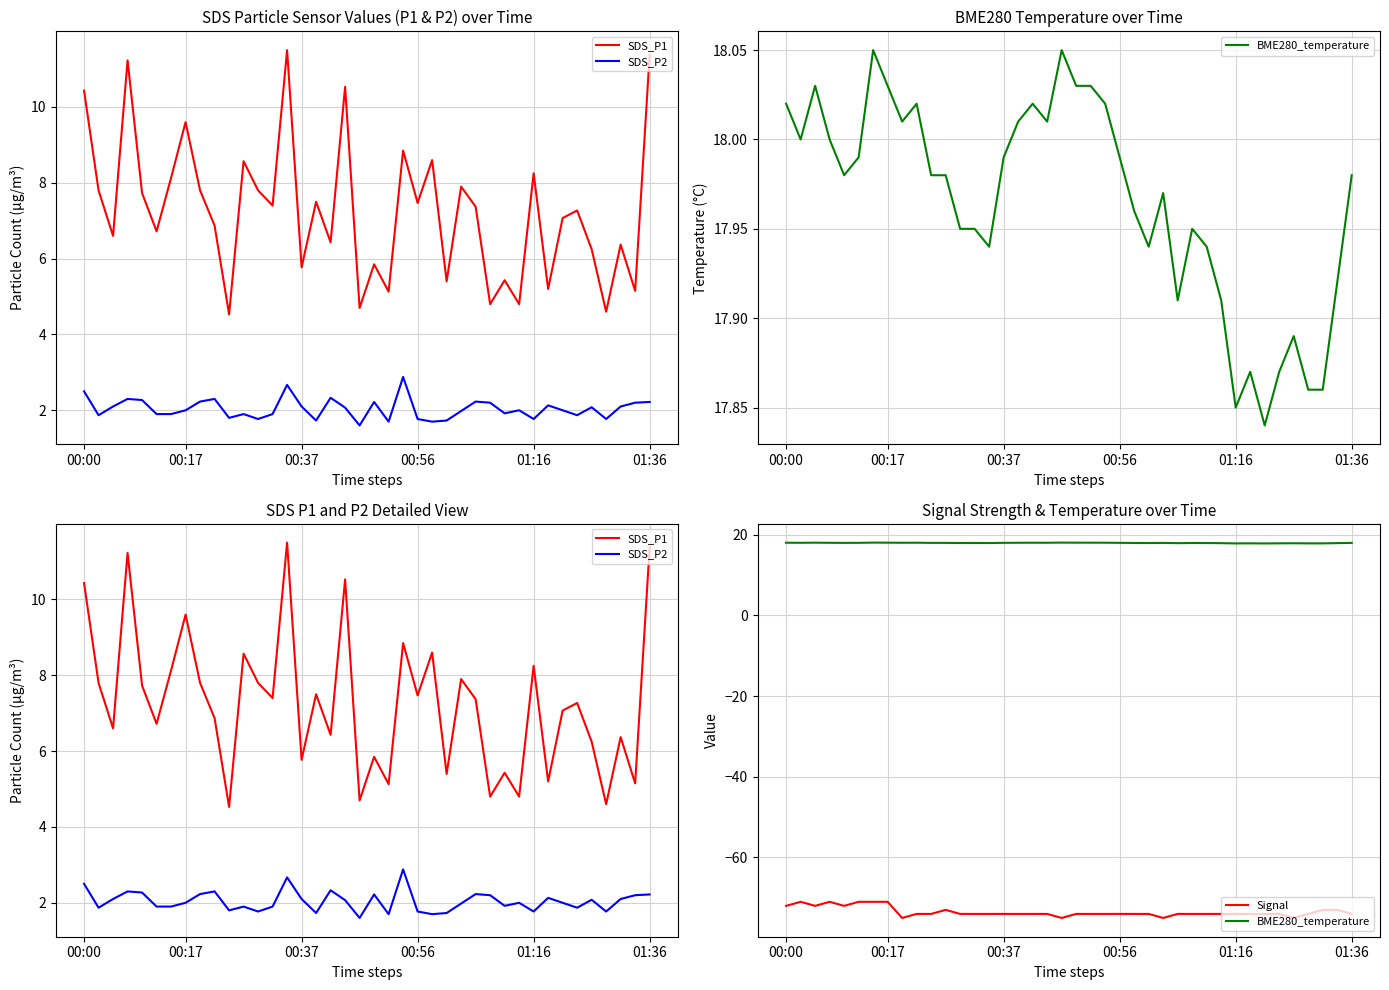

Which series has the largest range (max minus min)?

SDS_P1